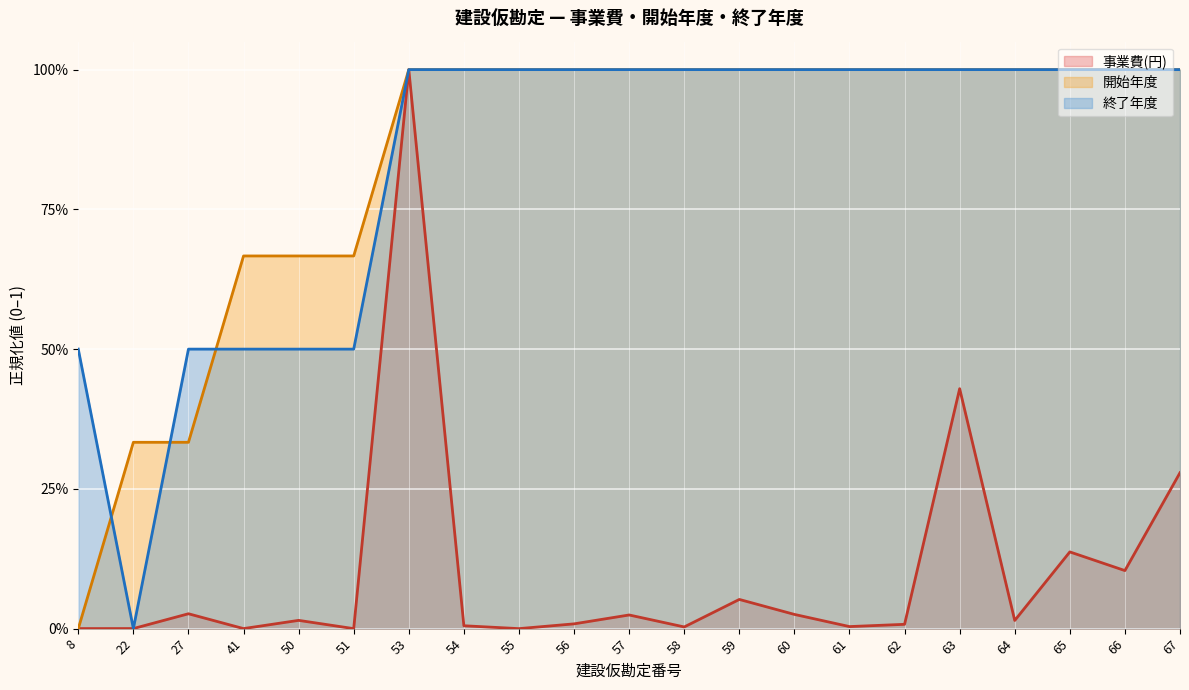

True or false: 事業費(円) has more than 2 interior local peaks.

True